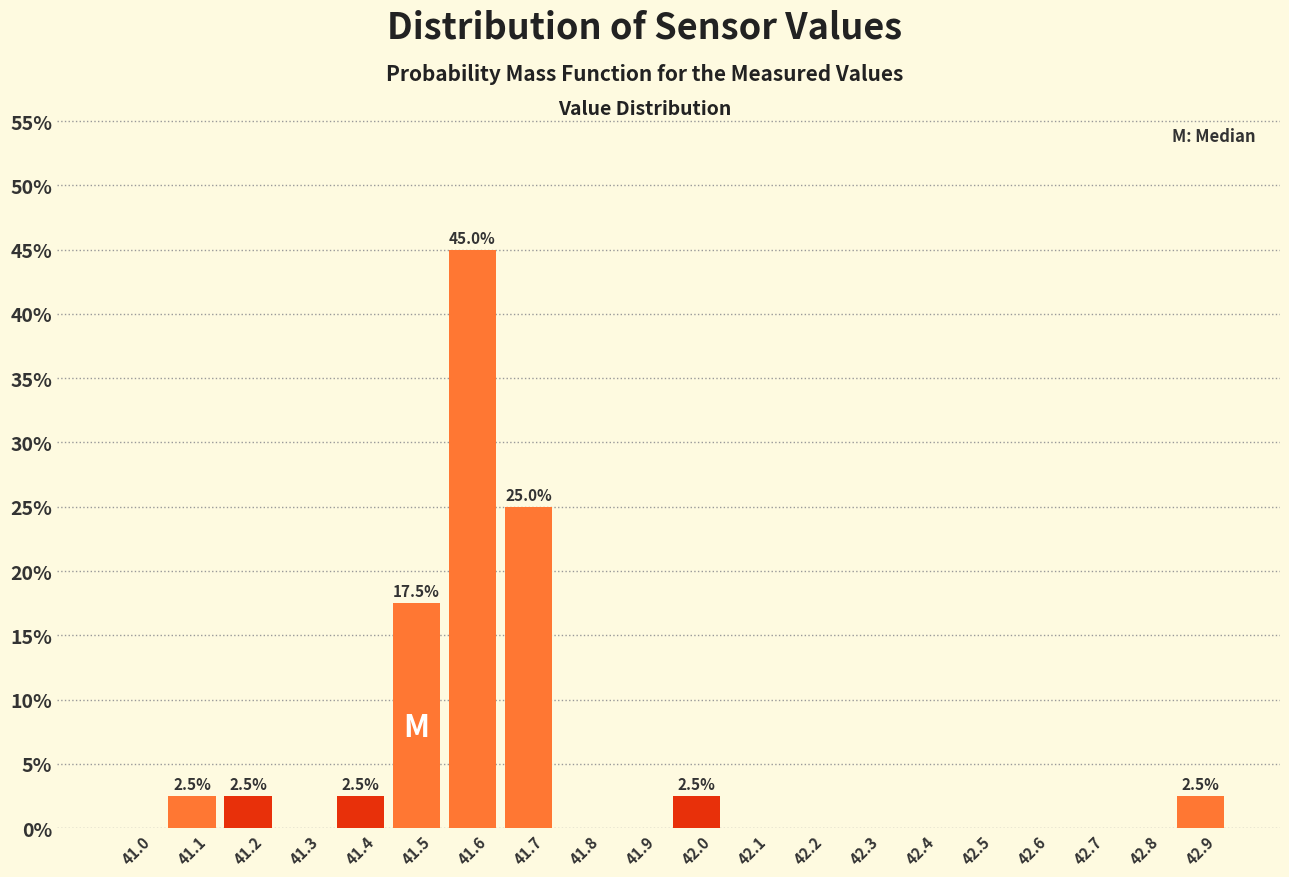

Reading left to right, list all the values displayed in this chart.

41.0=0.0	41.1=2.5	41.2=2.5	41.3=0.0	41.4=2.5	41.5=17.5	41.6=45.0	41.7=25.0	41.8=0.0	41.9=0.0	42.0=2.5	42.1=0.0	42.2=0.0	42.3=0.0	42.4=0.0	42.5=0.0	42.6=0.0	42.7=0.0	42.8=0.0	42.9=2.5